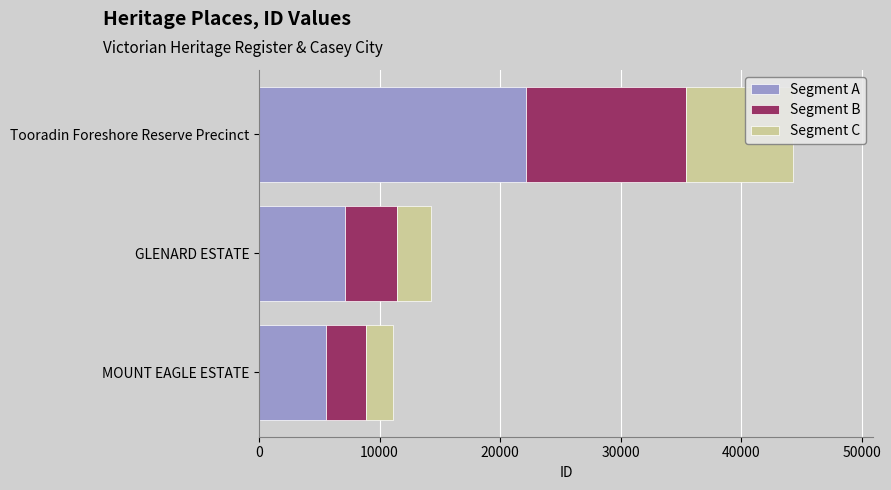

True or false: Segment A has a value of 5557.5 at MOUNT EAGLE ESTATE.

True